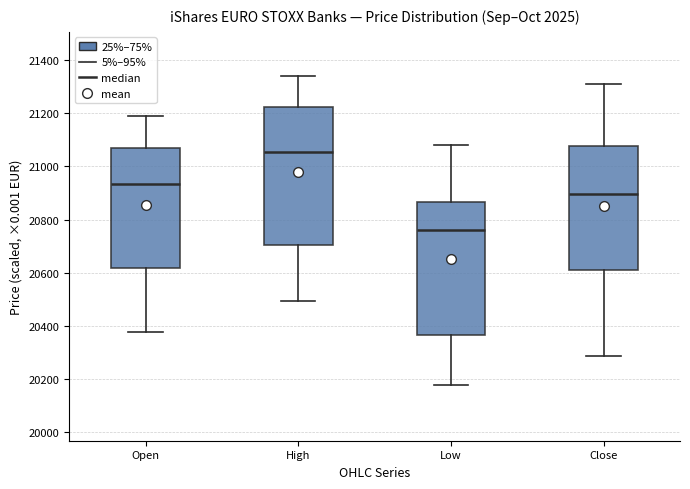

Reading left to right, transcribe this box plot: for each box, give where its median line is, the range the box spans, and where its two whiskers end, as read against the y-axis. The values are not printed on the chart, so give them approximately, as read against the axis.

Open: median 20940, box 20620 to 21080, whiskers 20380 to 21200
High: median 21060, box 20700 to 21220, whiskers 20500 to 21340
Low: median 20760, box 20360 to 20860, whiskers 20180 to 21080
Close: median 20900, box 20620 to 21080, whiskers 20280 to 21300